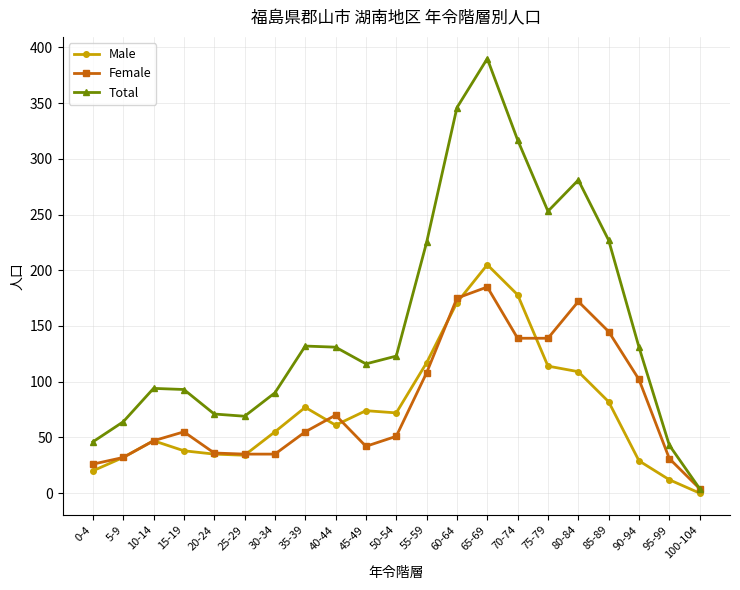

Where does the Total series first go above 123?

35-39